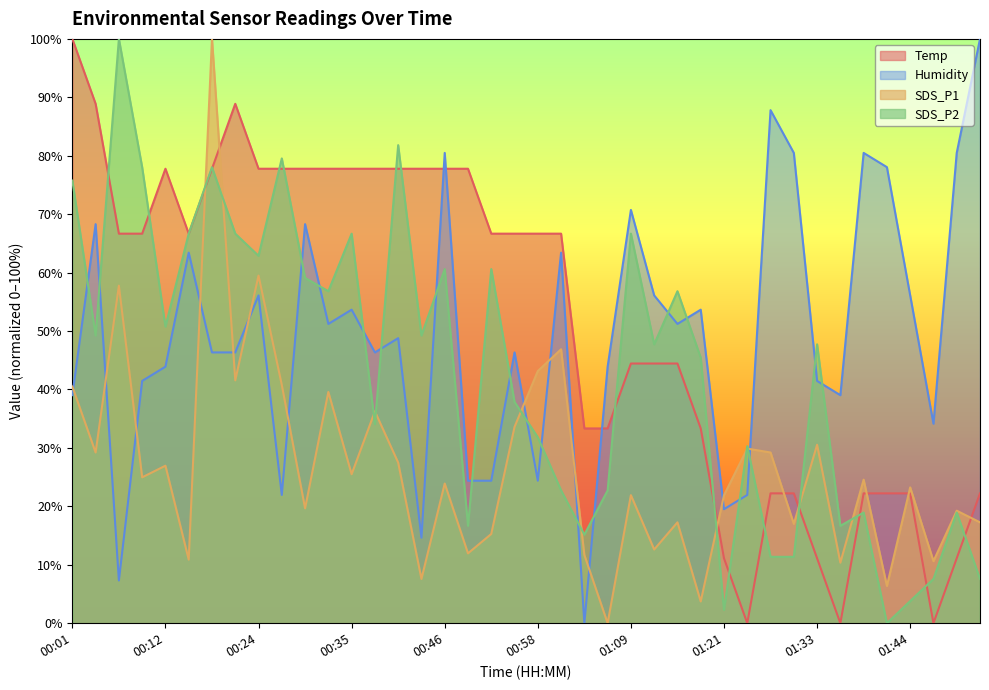

How many data points in Humidity are above 48?

20